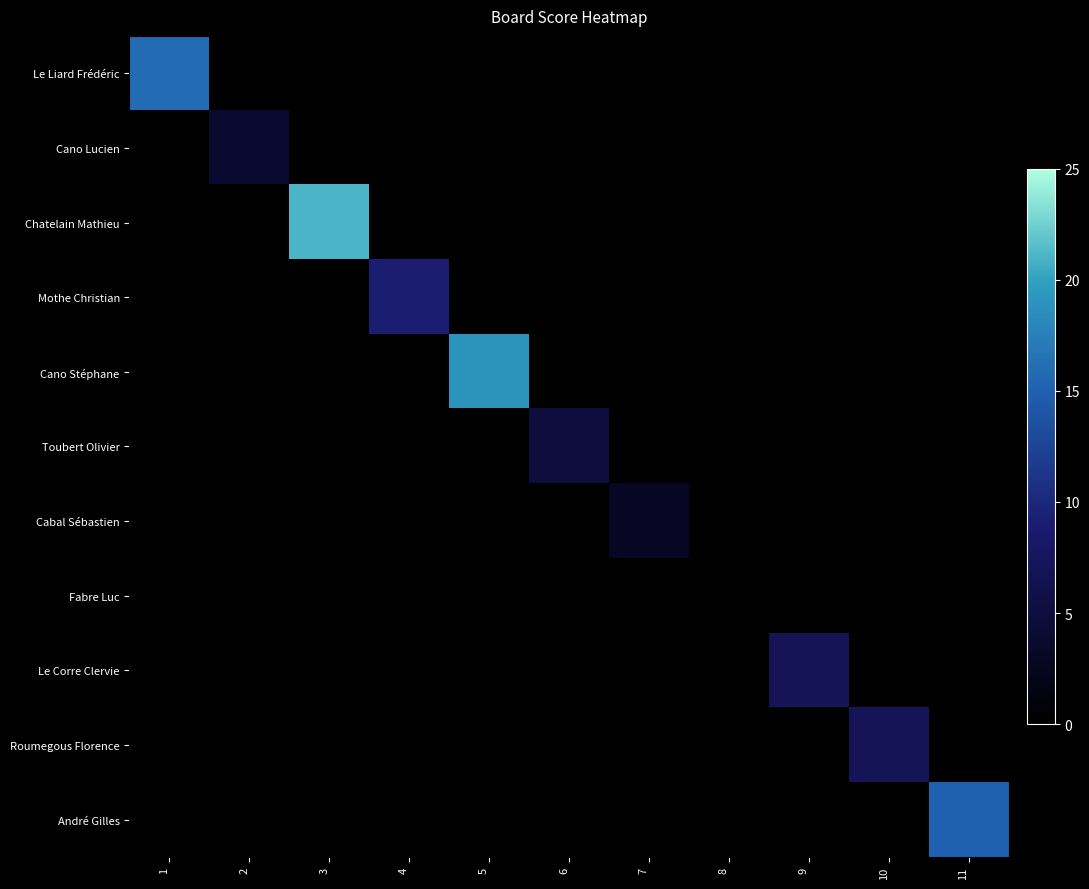

Reading left to right, what are all the values shown in this chart?

Le Liard Frédéric: 1=16	2=0	3=0	4=0	5=0	6=0	7=0	8=0	9=0	10=0	11=0
Cano Lucien: 1=0	2=4	3=0	4=0	5=0	6=0	7=0	8=0	9=0	10=0	11=0
Chatelain Mathieu: 1=0	2=0	3=21	4=0	5=0	6=0	7=0	8=0	9=0	10=0	11=0
Mothe Christian: 1=0	2=0	3=0	4=9	5=0	6=0	7=0	8=0	9=0	10=0	11=0
Cano Stéphane: 1=0	2=0	3=0	4=0	5=19	6=0	7=0	8=0	9=0	10=0	11=0
Toubert Olivier: 1=0	2=0	3=0	4=0	5=0	6=5	7=0	8=0	9=0	10=0	11=0
Cabal Sébastien: 1=0	2=0	3=0	4=0	5=0	6=0	7=3	8=0	9=0	10=0	11=0
Fabre Luc: 1=0	2=0	3=0	4=0	5=0	6=0	7=0	8=0	9=0	10=0	11=0
Le Corre Clervie: 1=0	2=0	3=0	4=0	5=0	6=0	7=0	8=0	9=7	10=0	11=0
Roumegous Florence: 1=0	2=0	3=0	4=0	5=0	6=0	7=0	8=0	9=0	10=7	11=0
André Gilles: 1=0	2=0	3=0	4=0	5=0	6=0	7=0	8=0	9=0	10=0	11=15